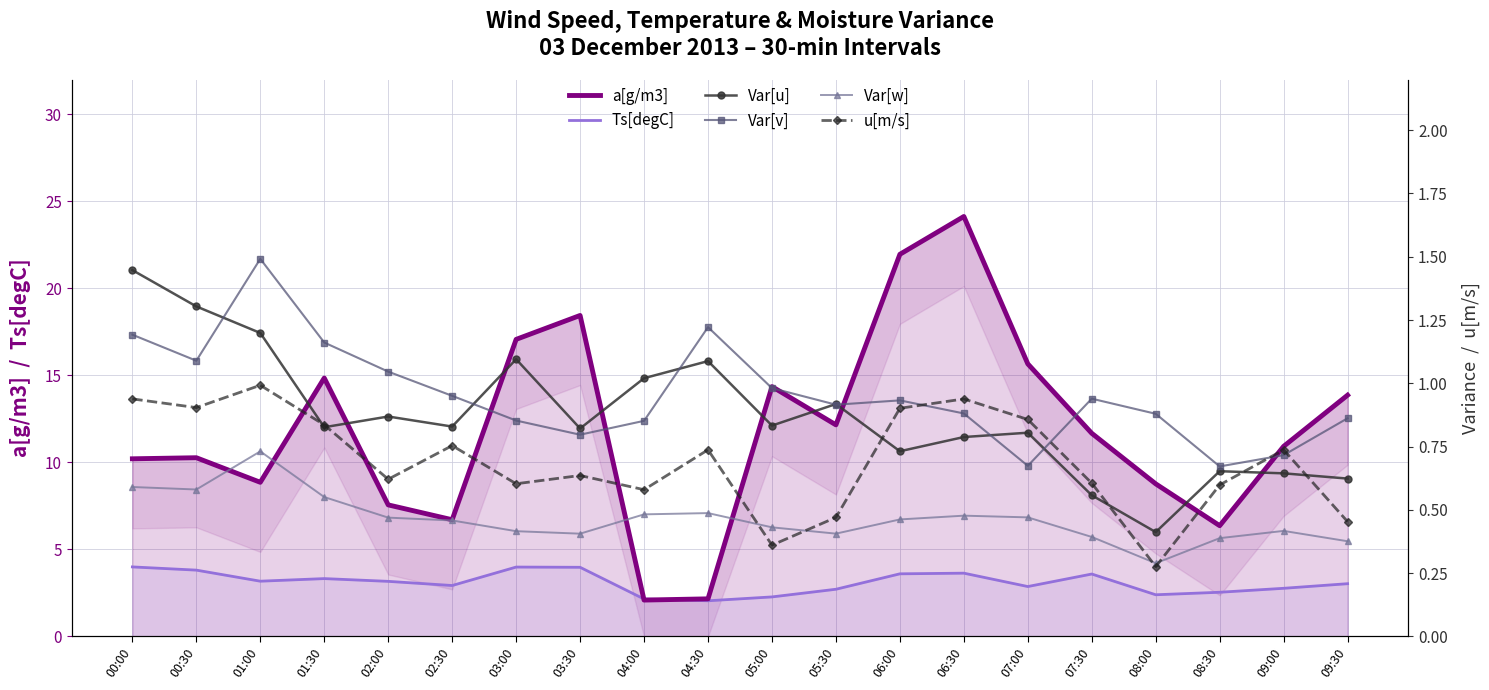

Is the value of u[m/s] at 08:00 greater than the value of Var[u] at 02:00?

No